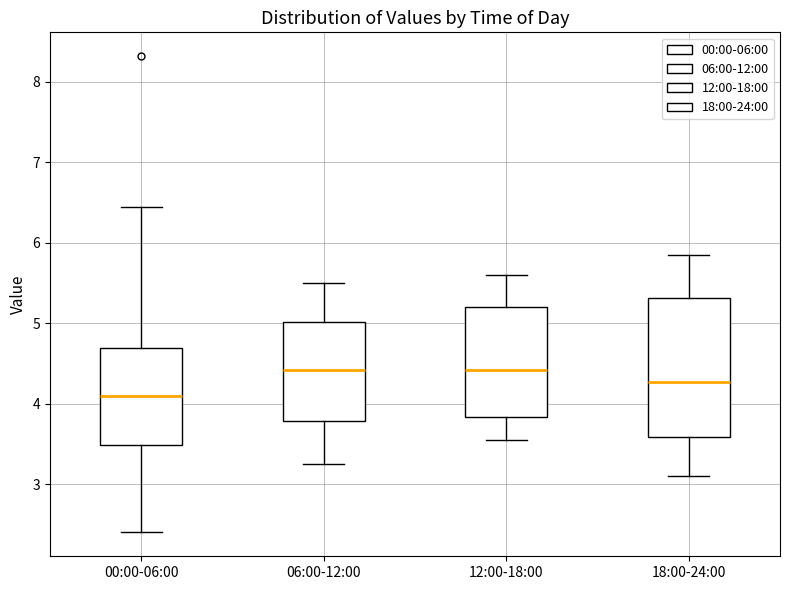

Reading left to right, read every box against the y-axis: the position of its median line, the range the box covers, and the ends of its whiskers. The values are not printed on the chart, so give them approximately, as read against the axis.

00:00-06:00: median 4.1, box 3.5 to 4.7, whiskers 2.4 to 6.5
06:00-12:00: median 4.4, box 3.8 to 5.0, whiskers 3.3 to 5.5
12:00-18:00: median 4.4, box 3.8 to 5.2, whiskers 3.6 to 5.6
18:00-24:00: median 4.3, box 3.6 to 5.3, whiskers 3.1 to 5.9